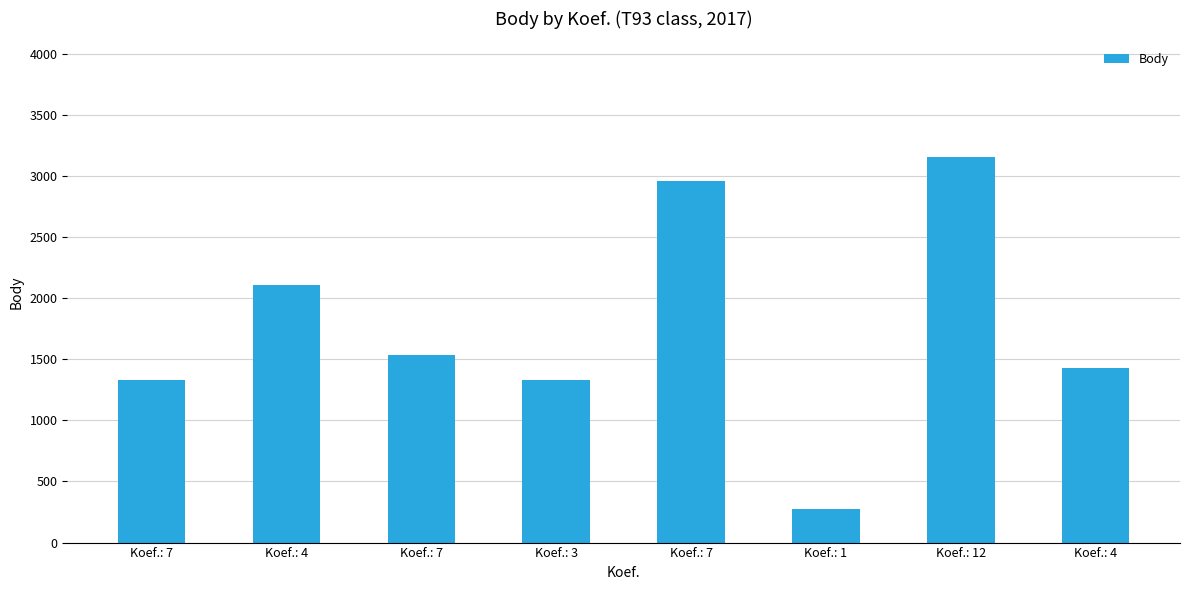

List the labels in order of value, smallest first.

Koef.: 1, Koef.: 7, Koef.: 3, Koef.: 4, Koef.: 7, Koef.: 4, Koef.: 7, Koef.: 12